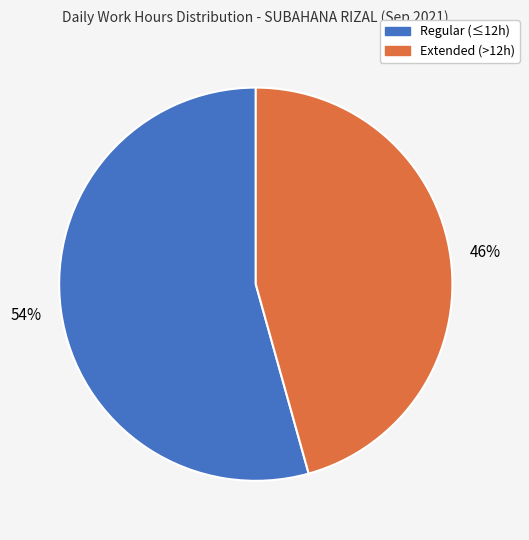

Is there a majority slice in this chart?

Yes